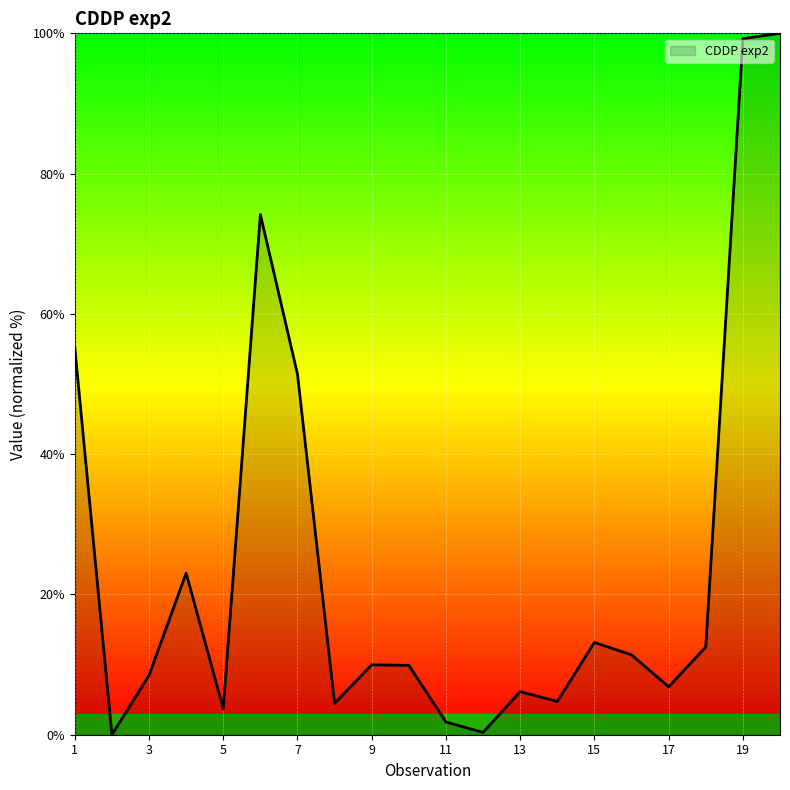

What is the maximum value shown in the chart?

100.0